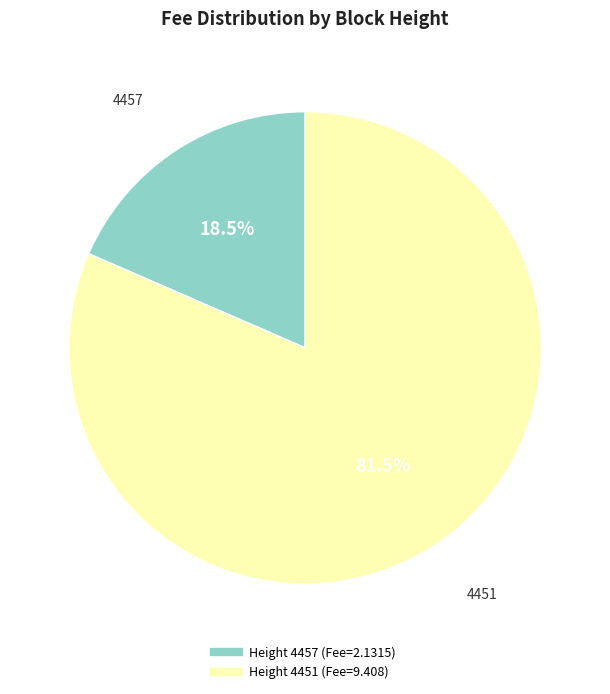

How many slices are in this pie chart?

2